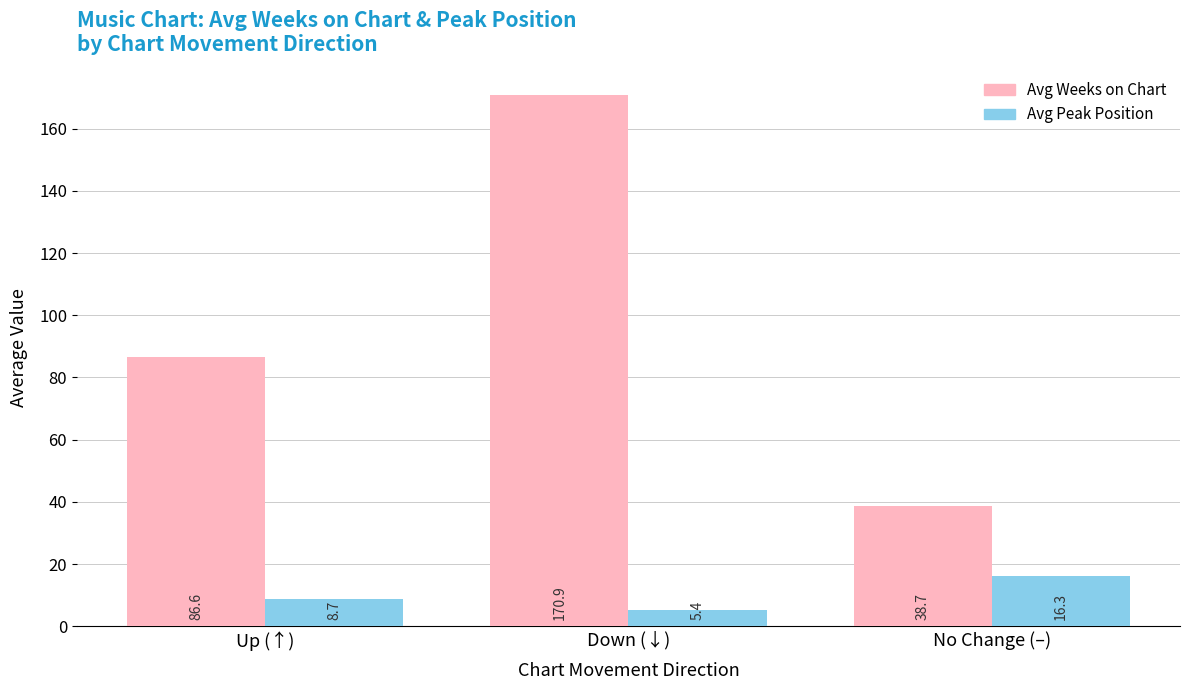

What is the label of the 3rd bar from the left?

No Change (–)